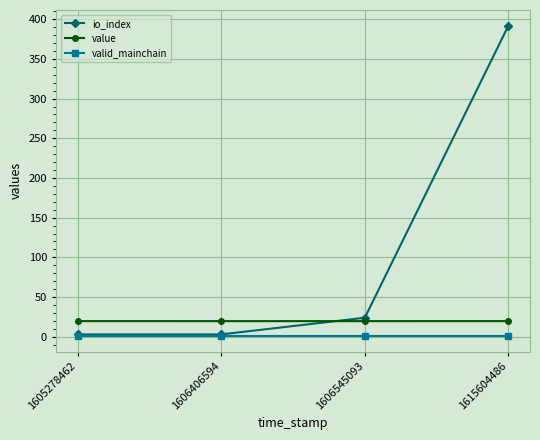

What value does the io_index series have at 1615604486?

392.0